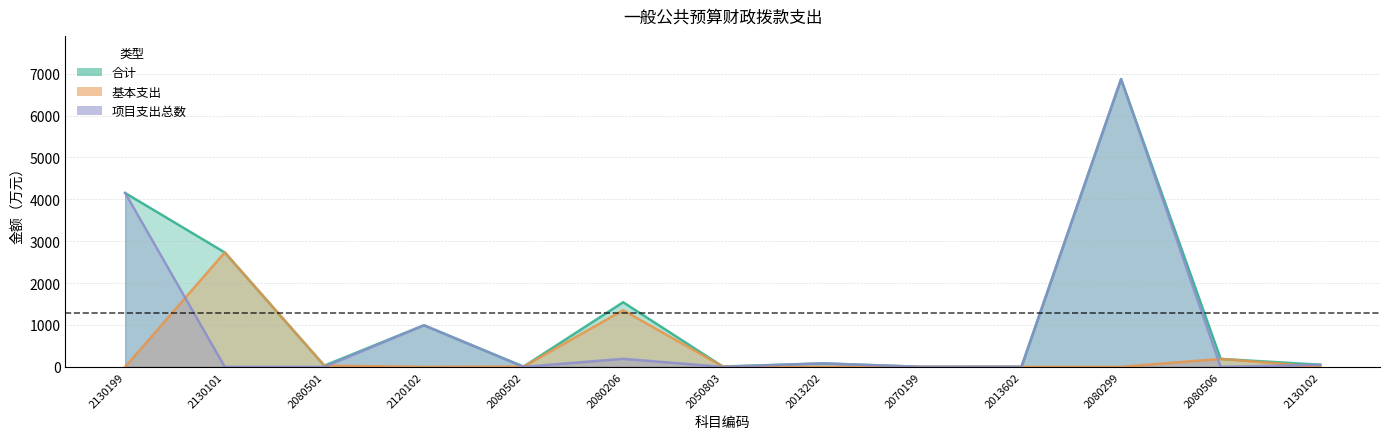

How many lines are shown in the chart?

3